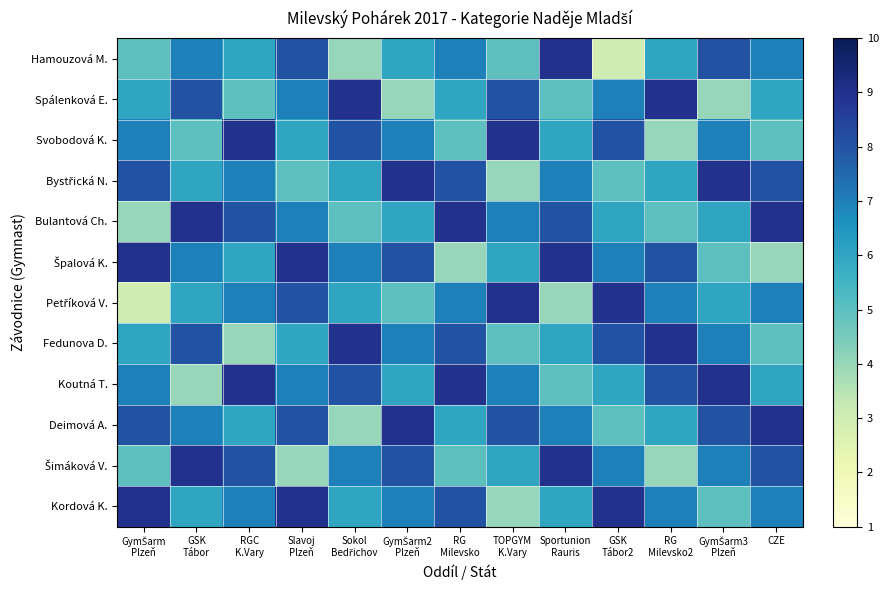

What is the spread (max minus min) of values at GymŠarm3
Plzeň?

5